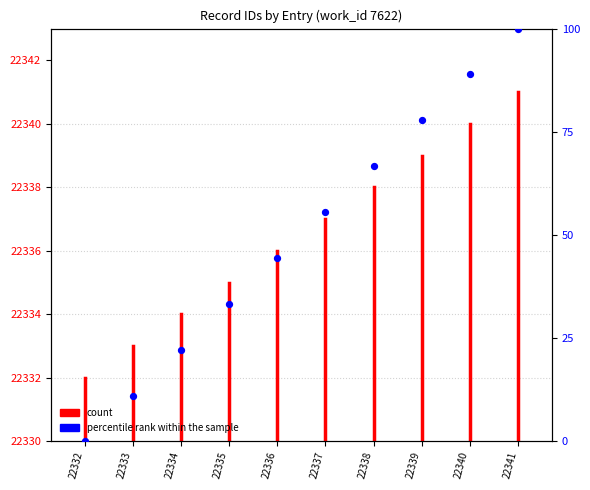

What is the change in value from 22336 to 22340?

+44.4